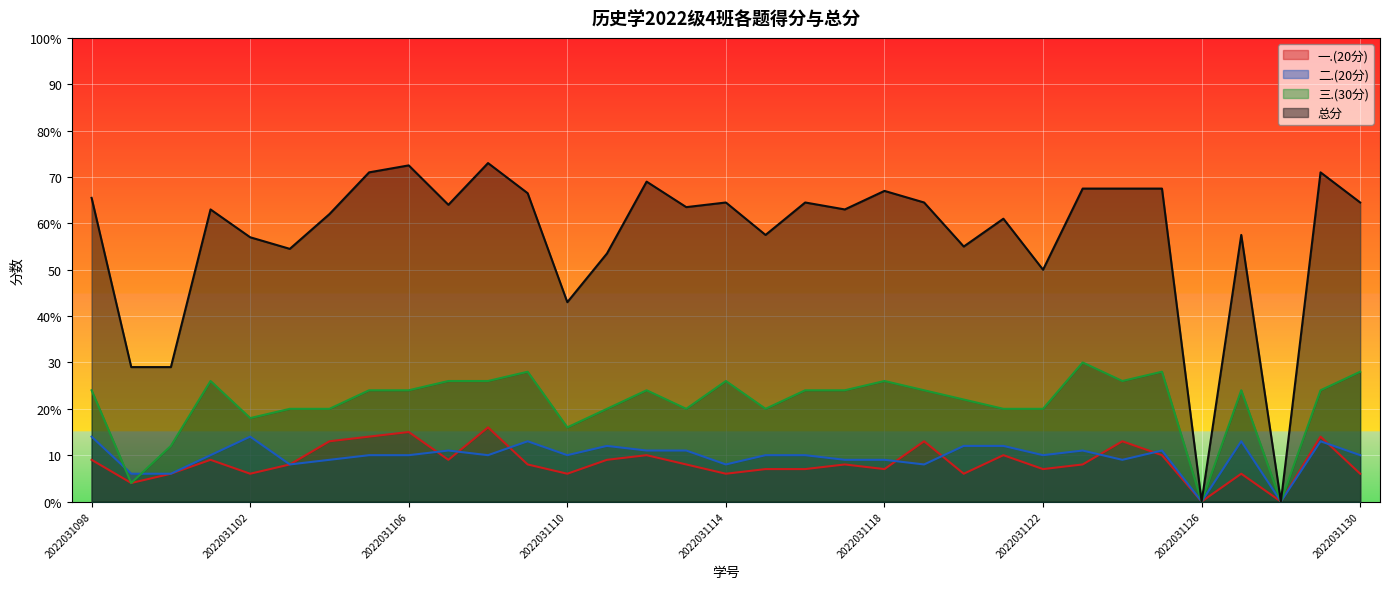

Reading left to right, what are all the values shown in this chart?

一.(20分): 2022031098=9.0	2022031099=4.0	2022031100=6.0	2022031101=9.0	2022031102=6.0	2022031103=8.0	2022031104=13.0	2022031105=14.0	2022031106=15.0	2022031107=9.0	2022031108=16.0	2022031109=8.0	2022031110=6.0	2022031111=9.0	2022031112=10.0	2022031113=8.0	2022031114=6.0	2022031115=7.0	2022031116=7.0	2022031117=8.0	2022031118=7.0	2022031119=13.0	2022031120=6.0	2022031121=10.0	2022031122=7.0	2022031123=8.0	2022031124=13.0	2022031125=10.0	2022031126=0.0	2022031127=6.0	2022031128=0.0	2022031129=14.0	2022031130=6.0
二.(20分): 2022031098=14.0	2022031099=6.0	2022031100=6.0	2022031101=10.0	2022031102=14.0	2022031103=8.0	2022031104=9.0	2022031105=10.0	2022031106=10.0	2022031107=11.0	2022031108=10.0	2022031109=13.0	2022031110=10.0	2022031111=12.0	2022031112=11.0	2022031113=11.0	2022031114=8.0	2022031115=10.0	2022031116=10.0	2022031117=9.0	2022031118=9.0	2022031119=8.0	2022031120=12.0	2022031121=12.0	2022031122=10.0	2022031123=11.0	2022031124=9.0	2022031125=11.0	2022031126=0.0	2022031127=13.0	2022031128=0.0	2022031129=13.0	2022031130=10.0
三.(30分): 2022031098=24.0	2022031099=4.0	2022031100=12.0	2022031101=26.0	2022031102=18.0	2022031103=20.0	2022031104=20.0	2022031105=24.0	2022031106=24.0	2022031107=26.0	2022031108=26.0	2022031109=28.0	2022031110=16.0	2022031111=20.0	2022031112=24.0	2022031113=20.0	2022031114=26.0	2022031115=20.0	2022031116=24.0	2022031117=24.0	2022031118=26.0	2022031119=24.0	2022031120=22.0	2022031121=20.0	2022031122=20.0	2022031123=30.0	2022031124=26.0	2022031125=28.0	2022031126=0.0	2022031127=24.0	2022031128=0.0	2022031129=24.0	2022031130=28.0
总分: 2022031098=65.5	2022031099=29.0	2022031100=29.0	2022031101=63.0	2022031102=57.0	2022031103=54.5	2022031104=62.0	2022031105=71.0	2022031106=72.5	2022031107=64.0	2022031108=73.0	2022031109=66.5	2022031110=43.0	2022031111=53.5	2022031112=69.0	2022031113=63.5	2022031114=64.5	2022031115=57.5	2022031116=64.5	2022031117=63.0	2022031118=67.0	2022031119=64.5	2022031120=55.0	2022031121=61.0	2022031122=50.0	2022031123=67.5	2022031124=67.5	2022031125=67.5	2022031126=0.0	2022031127=57.5	2022031128=0.0	2022031129=71.0	2022031130=64.5